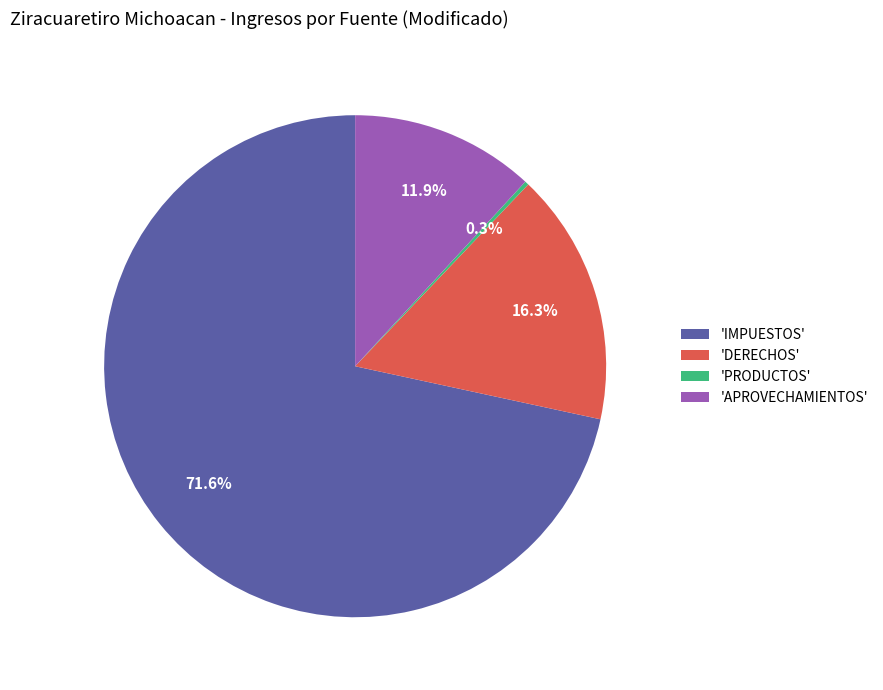

Which slice is the largest?

'IMPUESTOS'